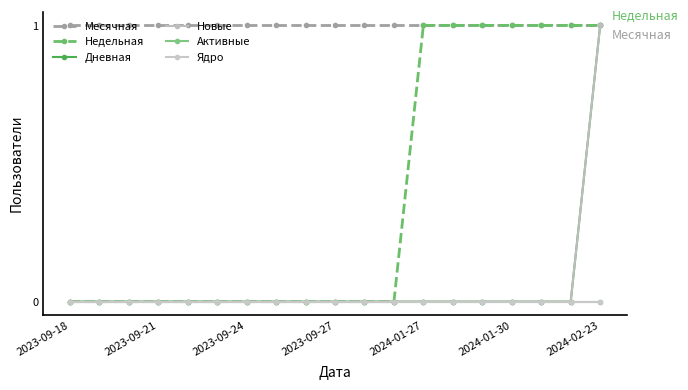

Where is Месячная nearest to the value 1?

2023-09-18